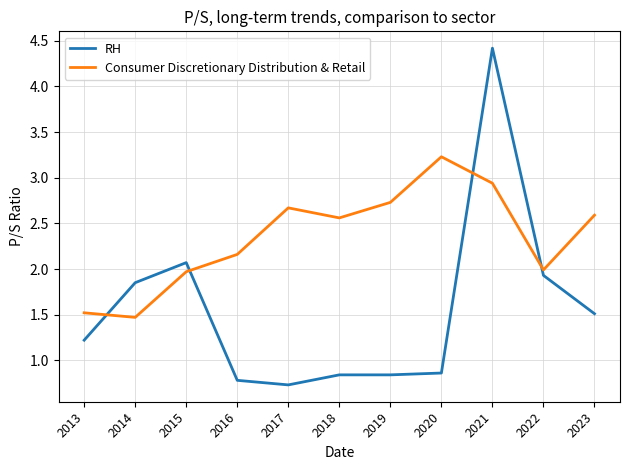

What are all the series names shown in the legend?

RH, Consumer Discretionary Distribution & Retail